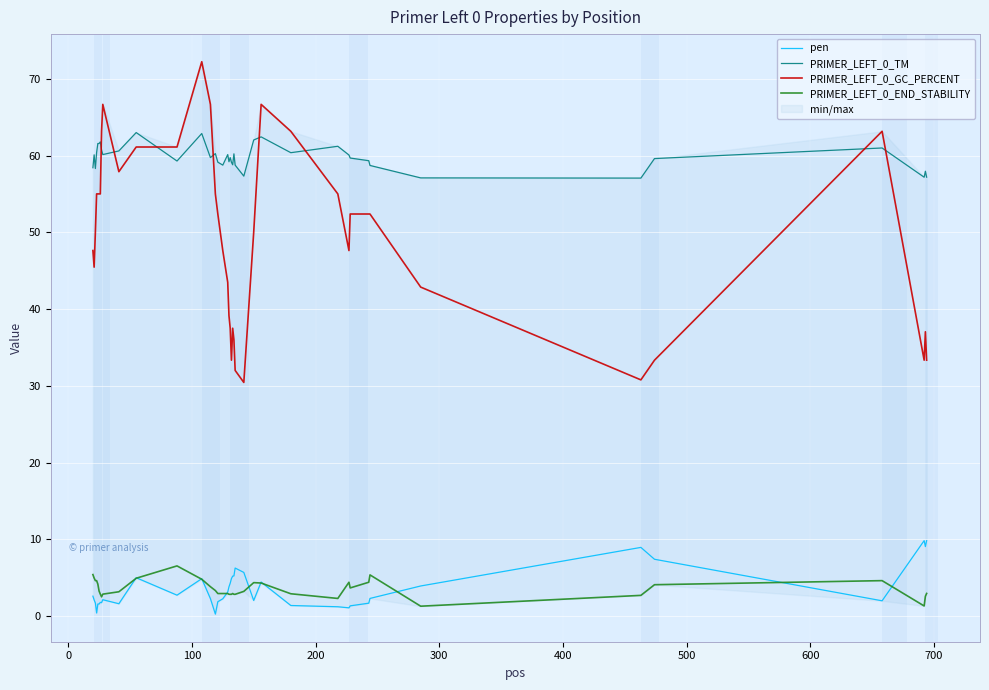

How many interior local peaks does the PRIMER_LEFT_0_GC_PERCENT series have?

6